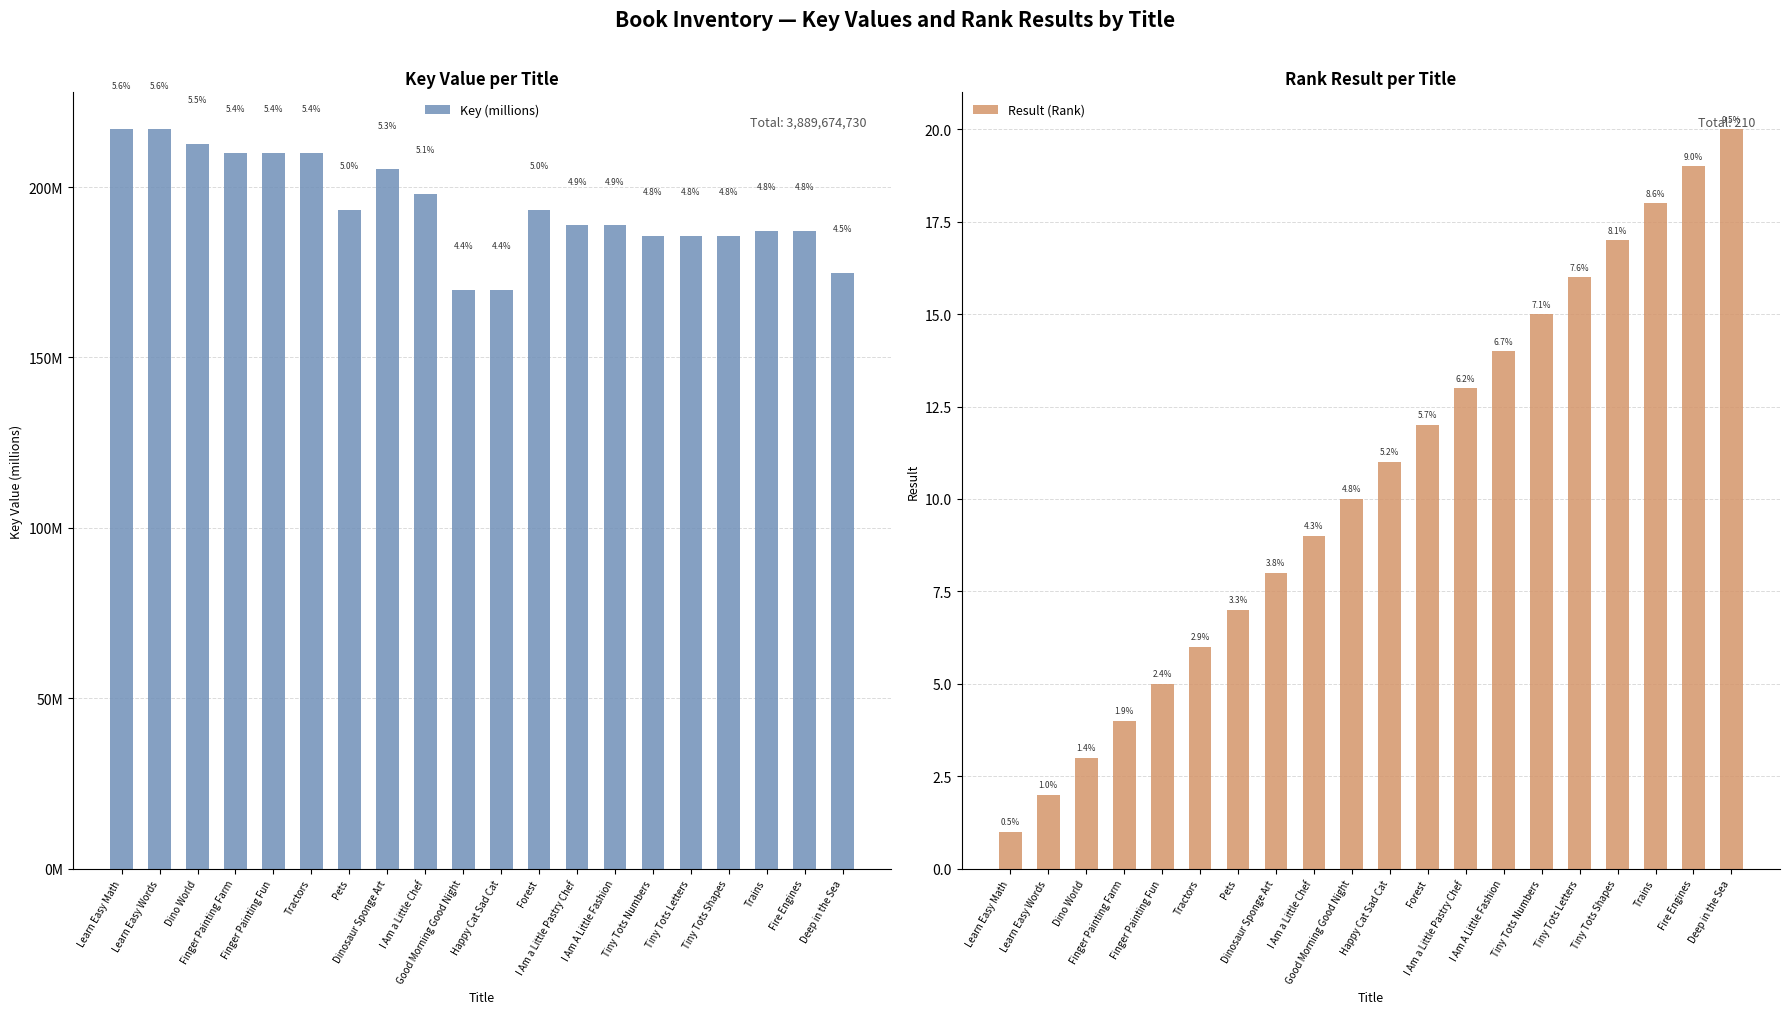

Which has a higher value, Deep in the Sea or Forest?

Forest